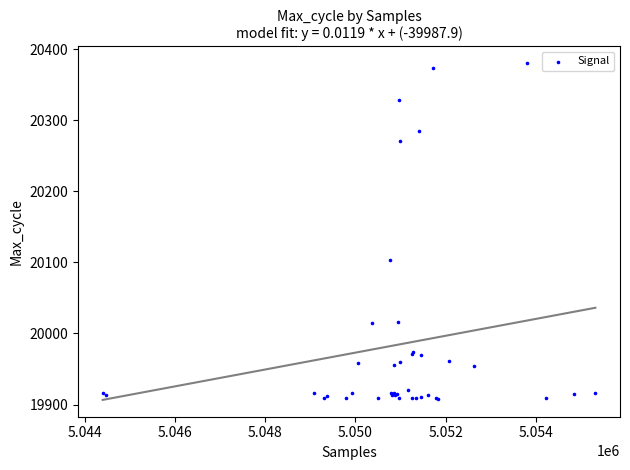

What Y value in the scatter plot is closest to 20144?

20104